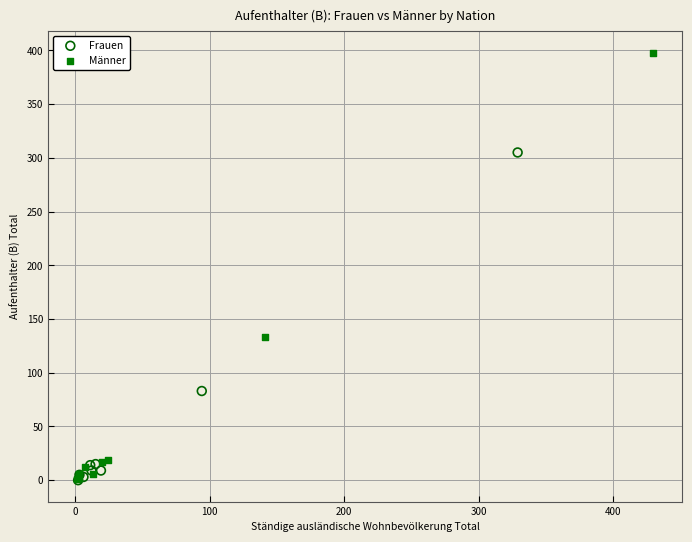

Which series reaches the maximum Y coordinate?

Männer